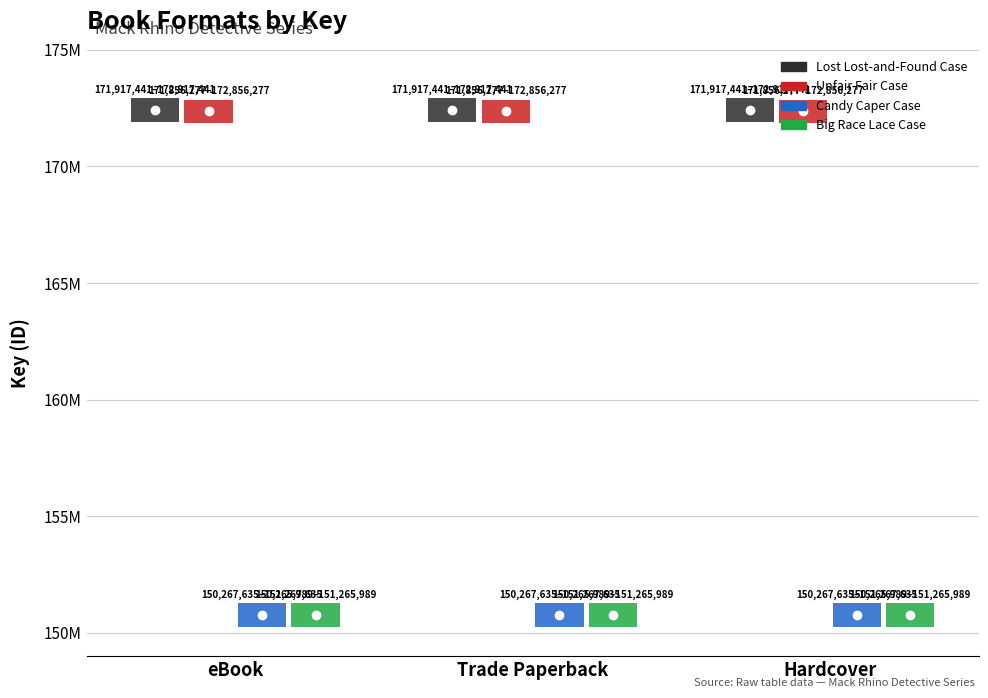

At how many categories does at least one series exceed 154542301?

3